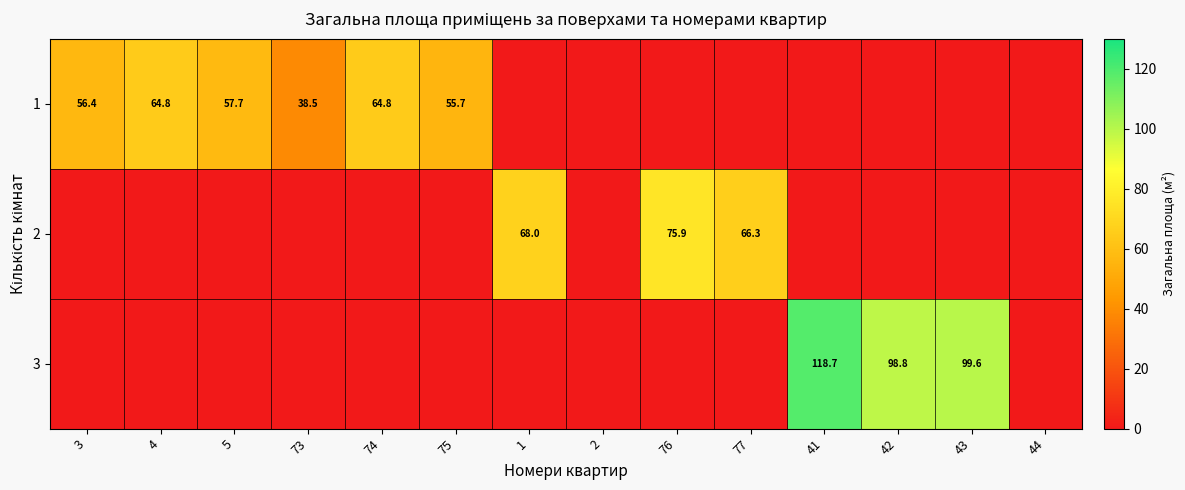

The 1 series shows 56.4 at 3. True or false?

True